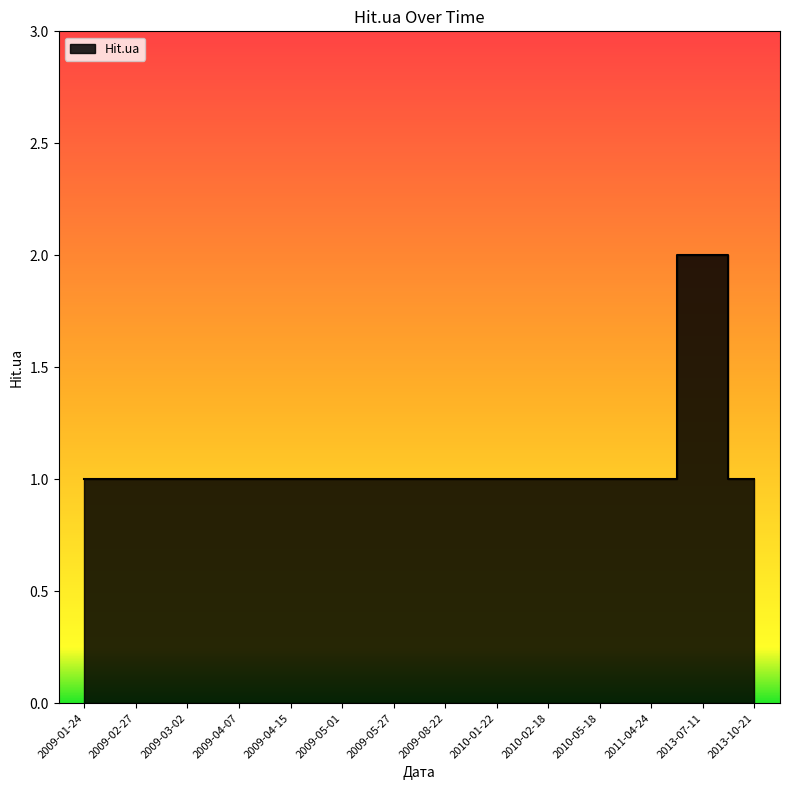

Does the chart have visible grid lines?

No